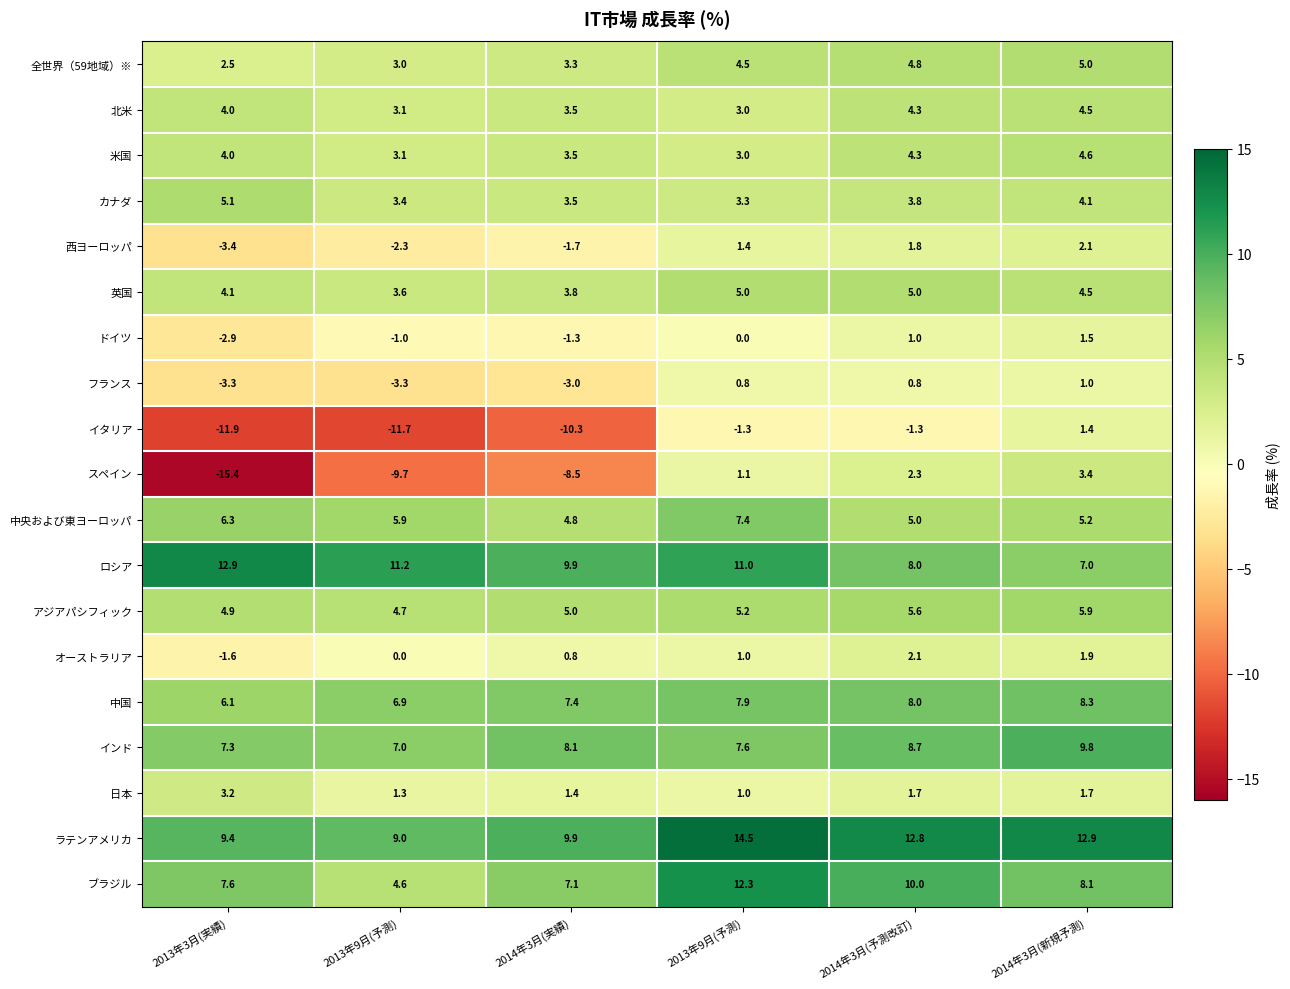

At how many categories does at least one series exceed 12?

4